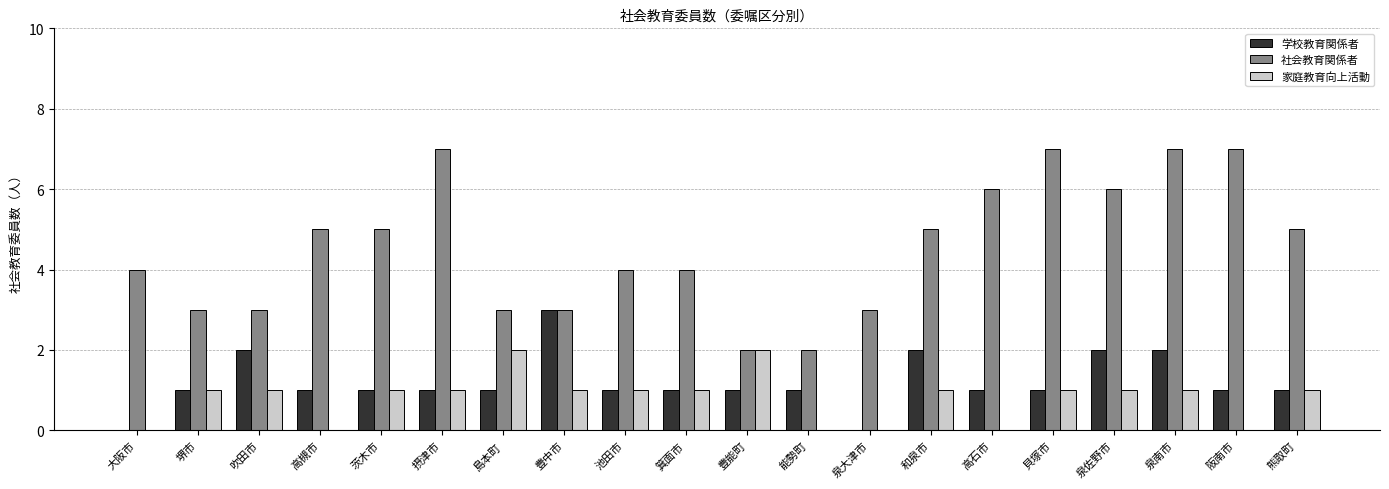

The 家庭教育向上活動 series shows 3 at 島本町. True or false?

False